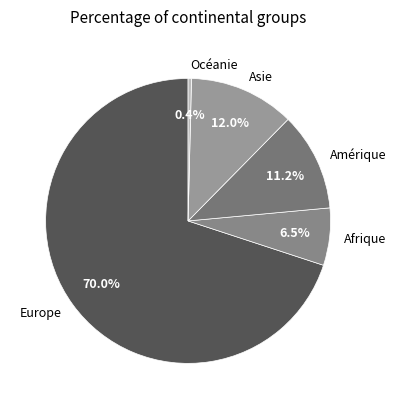

Rank the categories by value from lowest to highest.

Océanie, Afrique, Amérique, Asie, Europe